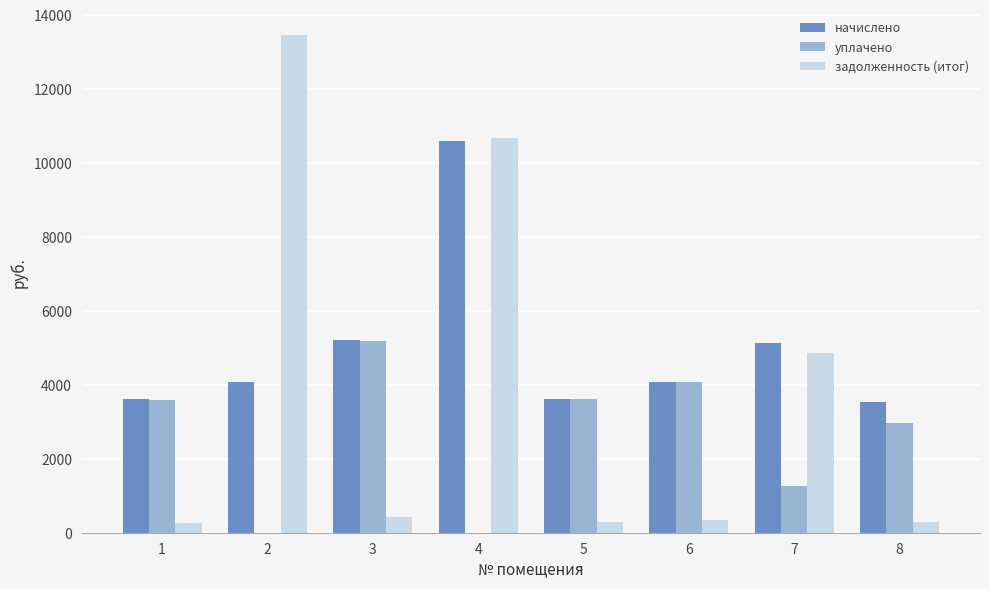

Which series has the largest range (max minus min)?

задолженность (итог)